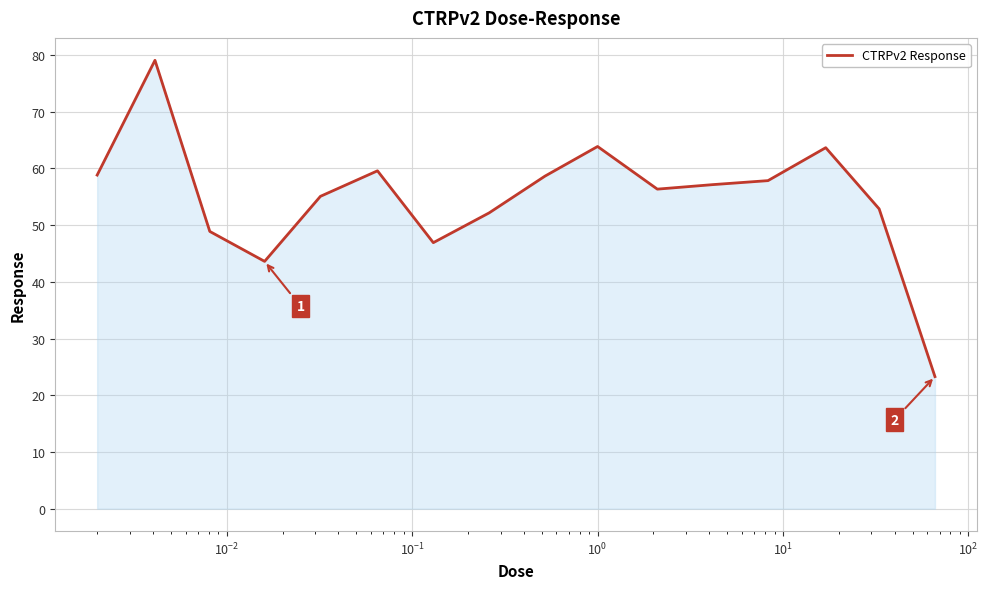

What is the difference between the maximum and minimum values?

55.8